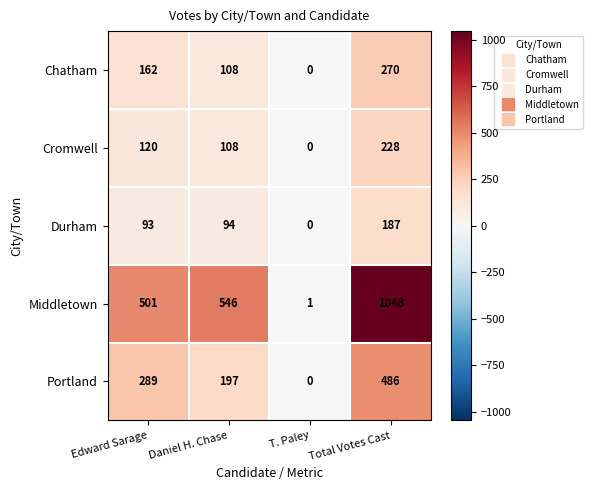

List the series in order of their peak value, highest first.

Middletown, Portland, Chatham, Cromwell, Durham